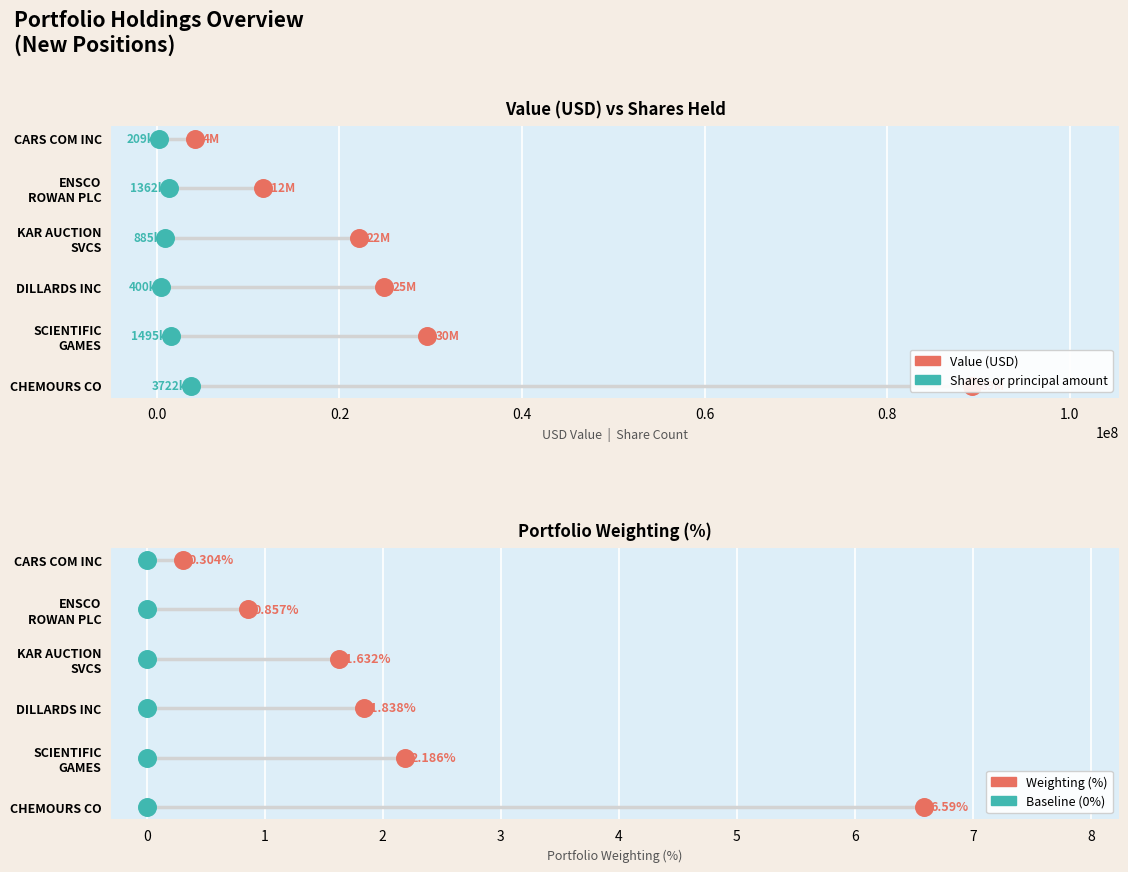

Which series contains the lowest Y value?

Shares or principal amount